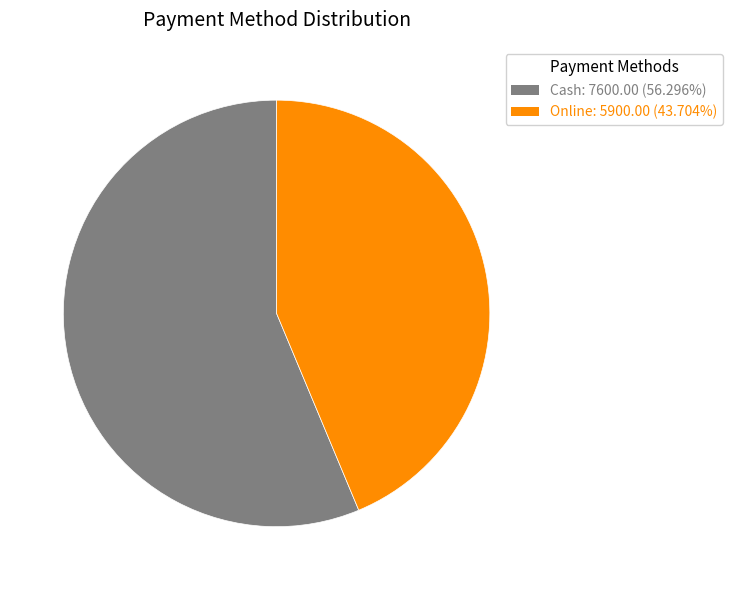

Does any single category account for the majority?

Yes